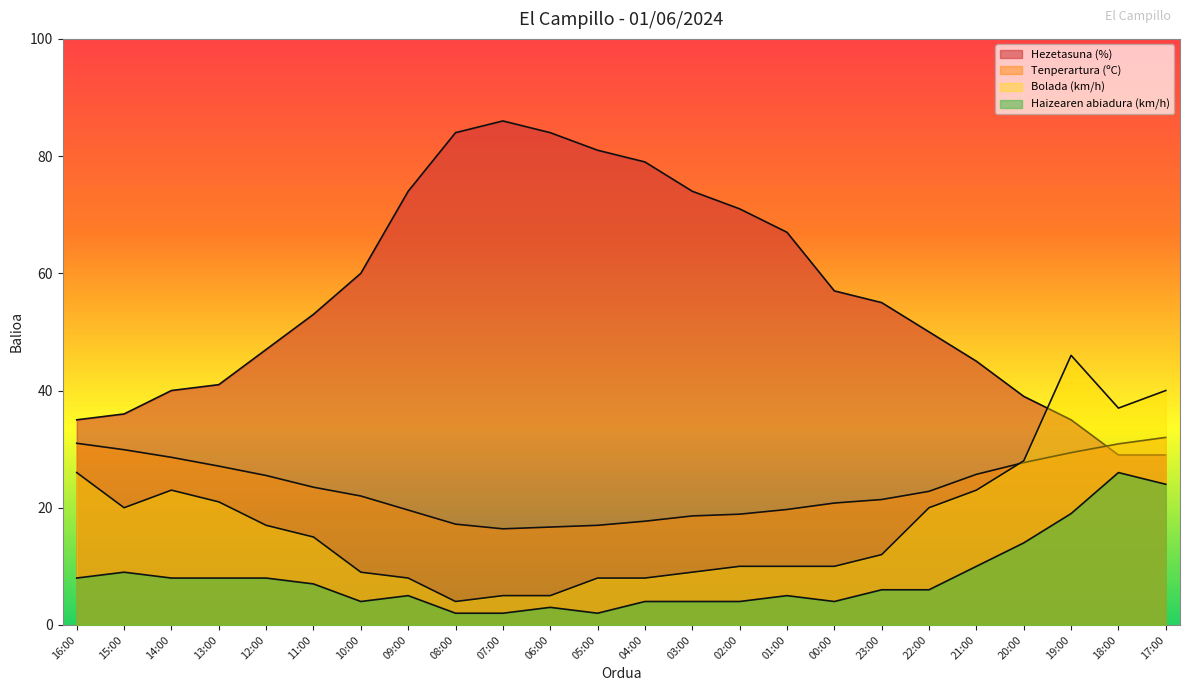

What is the label of the 12th point from the right?

04:00